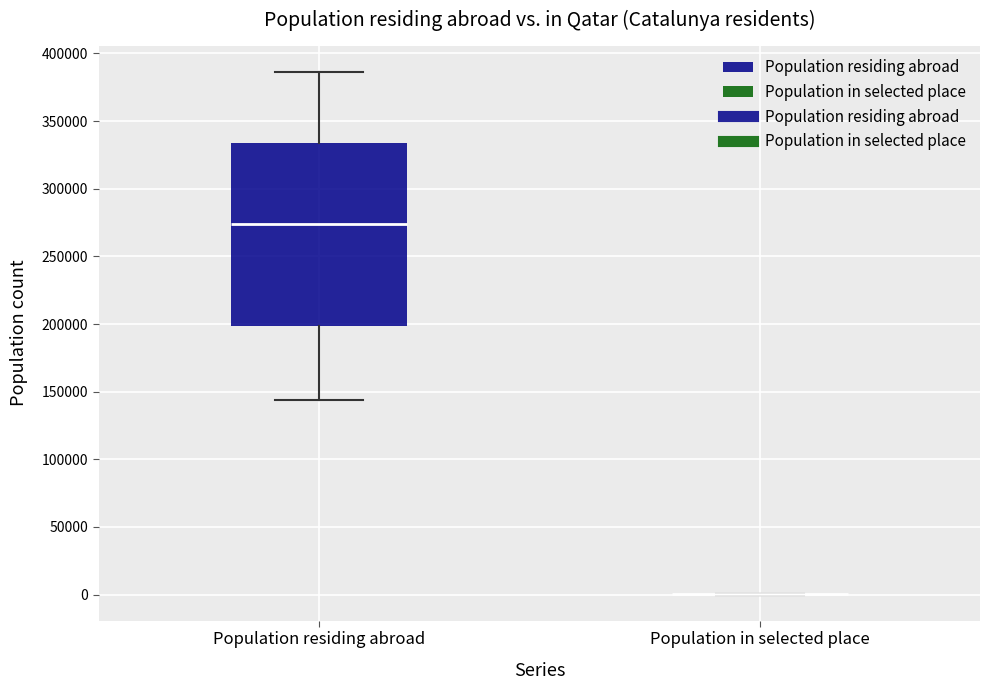

Reading left to right, transcribe this box plot: for each box, give where its median line is, the range the box spans, and where its two whiskers end, as read against the y-axis. The values are not printed on the chart, so give them approximately, as read against the axis.

Population residing abroad: median 275000, box 200000 to 335000, whiskers 145000 to 385000
Population in selected place: box collapsed to a line at 0, whiskers 0 to 0